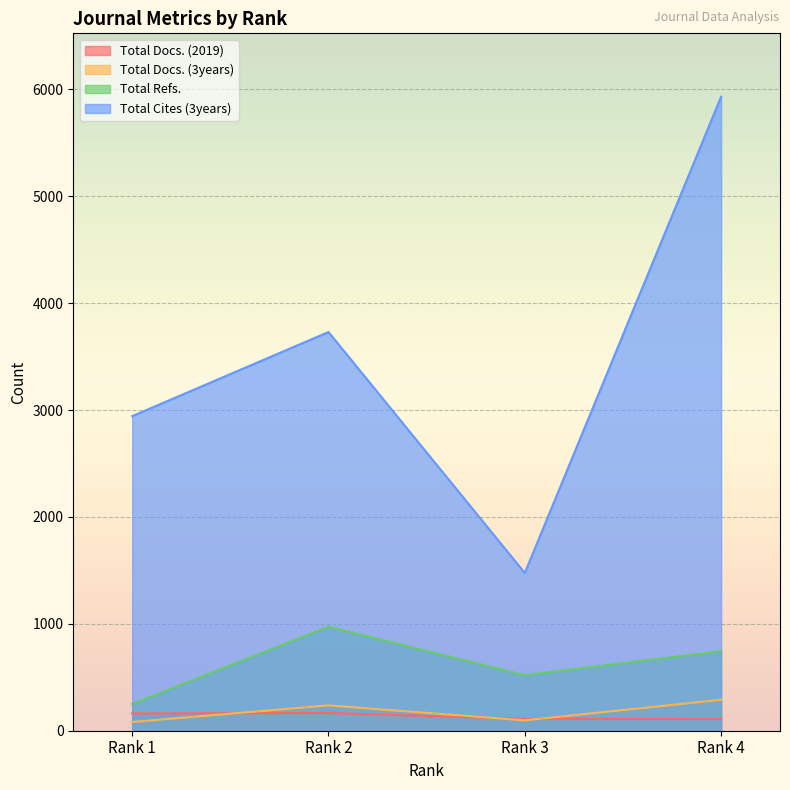

Rank the series by their maximum value, from highest to lowest.

Total Cites (3years), Total Refs., Total Docs. (3years), Total Docs. (2019)